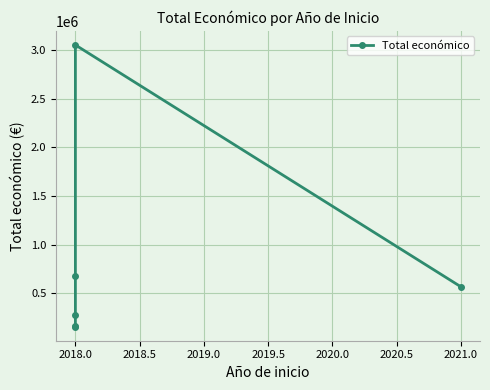

The chart shows a value of 161050 at 2018.0. True or false?

True